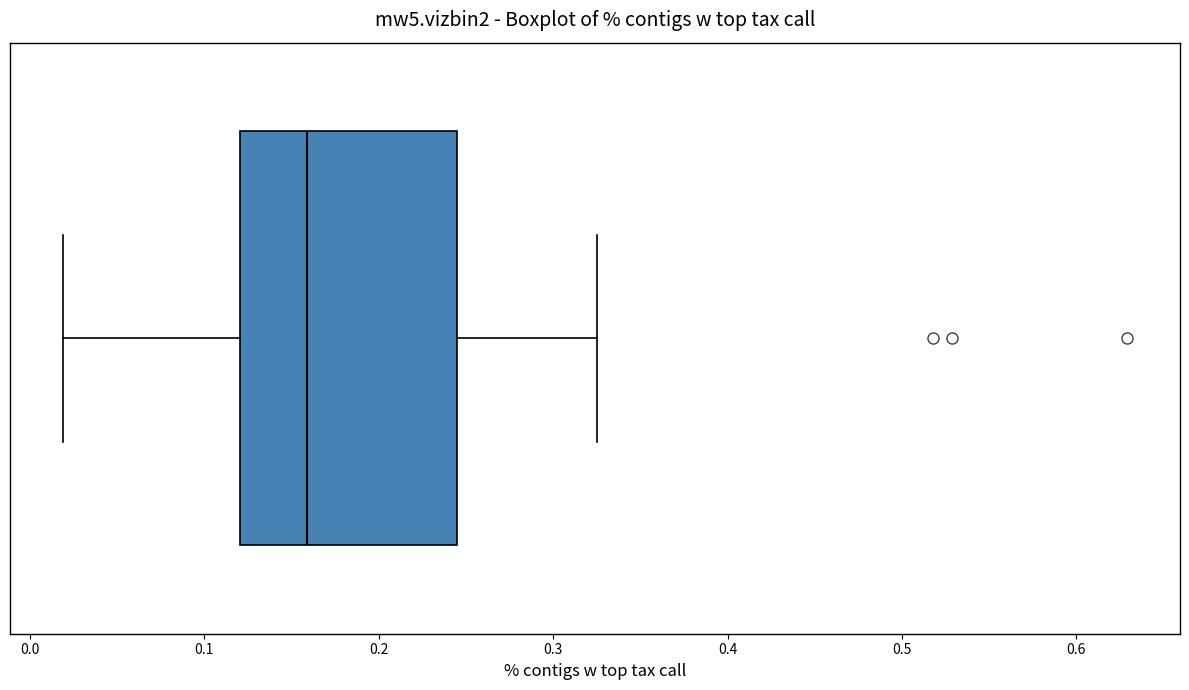

Where is the left edge of the box on the x-axis? The values are not printed on the chart, so give them approximately, as read against the axis.

0.12